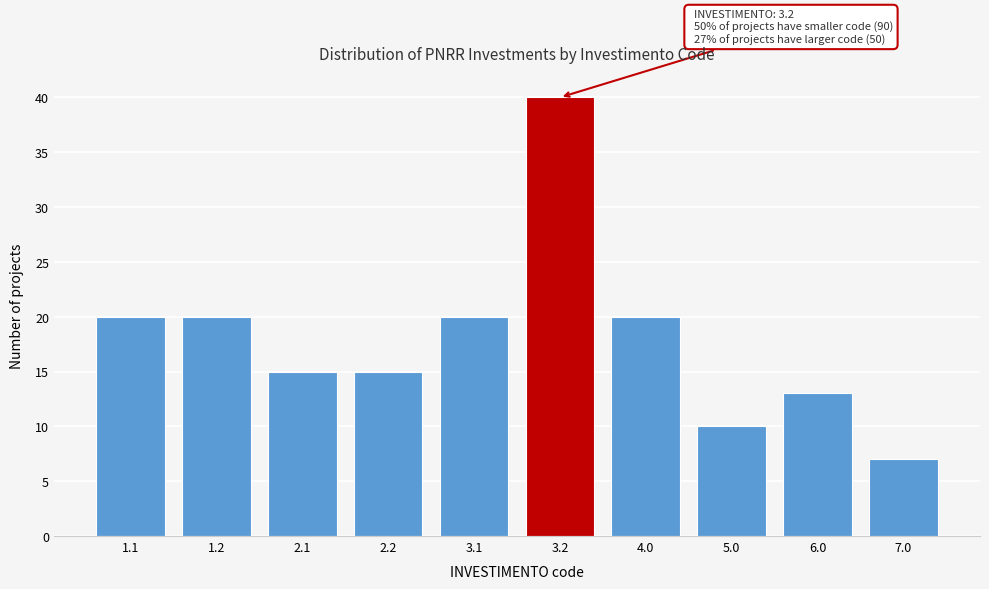

Reading right to left, extract all data points from this chart.

7.0=7	6.0=13	5.0=10	4.0=20	3.2=40	3.1=20	2.2=15	2.1=15	1.2=20	1.1=20